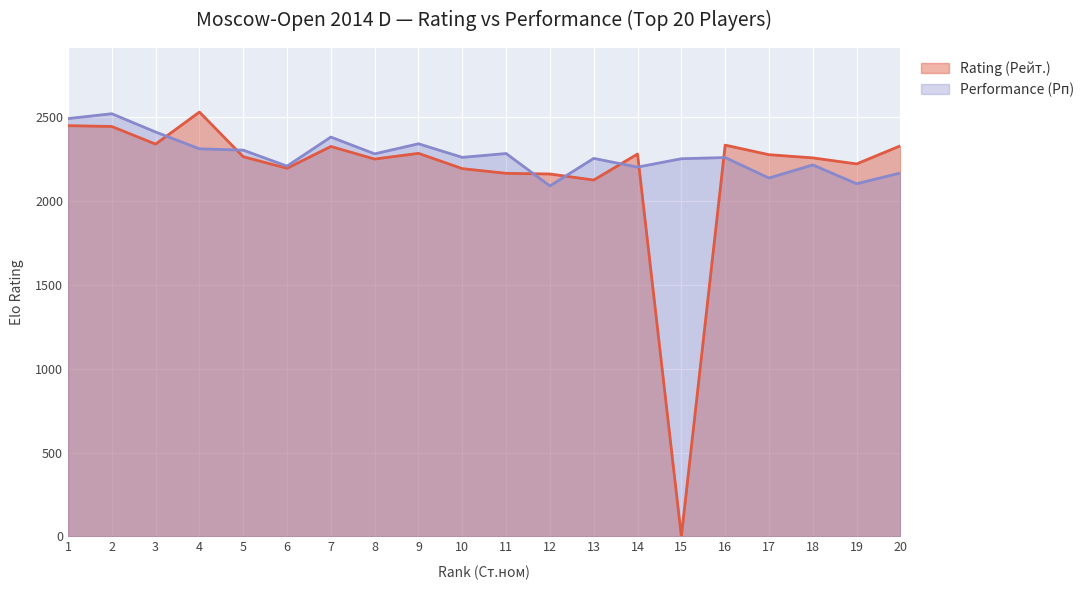

Between 2 and 17, which is larger?

2